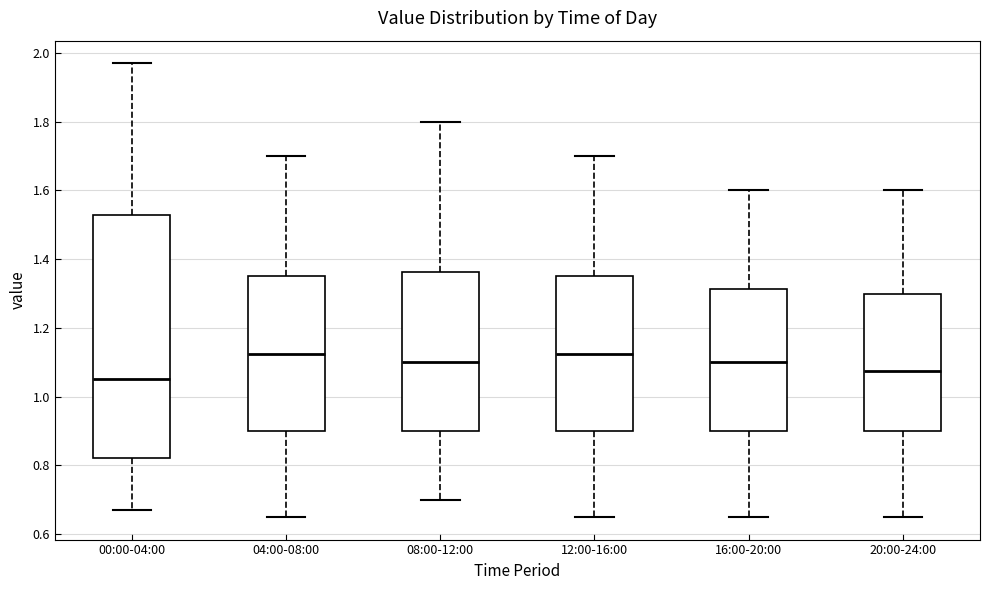

Where does the median line of the box for 00:00-04:00 sit on the y-axis? The values are not printed on the chart, so give them approximately, as read against the axis.

1.06